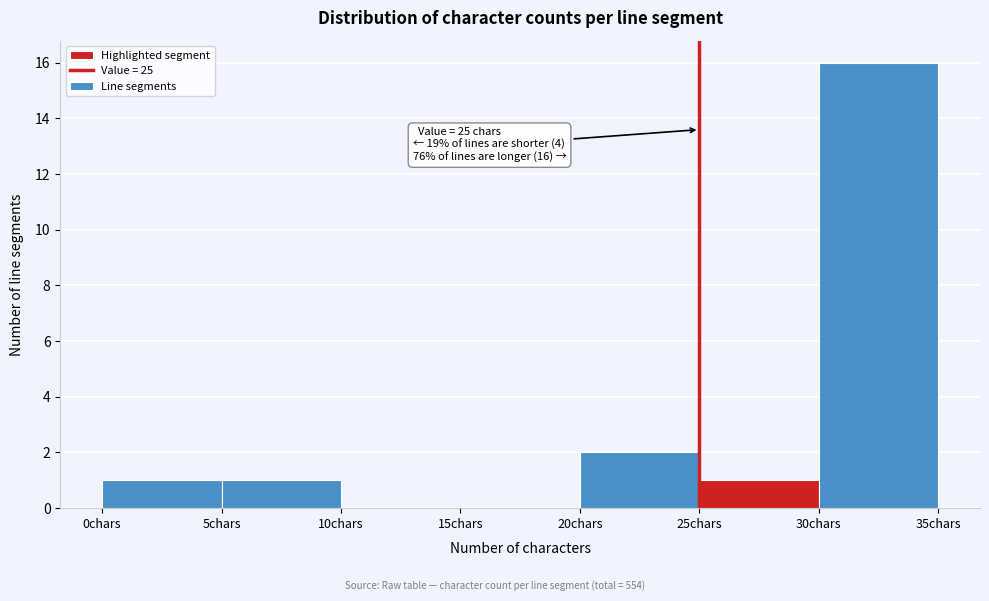

Which range on the x-axis has the tallest bar?

30 to 35